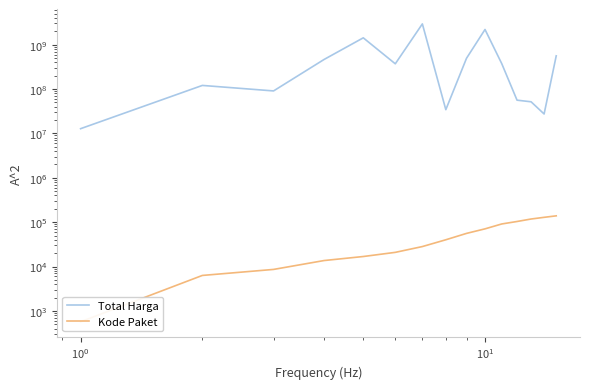

How many lines are shown in the chart?

2